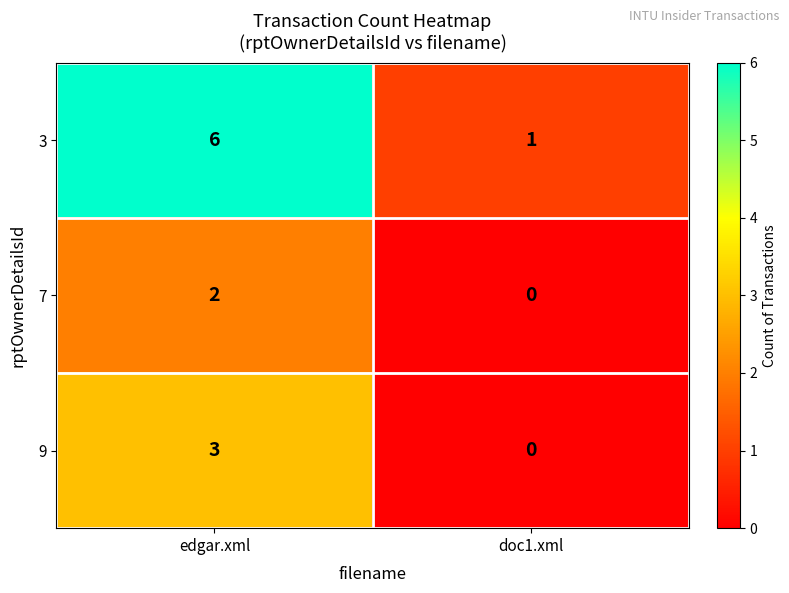

Rank the series by their average value, from highest to lowest.

3, 9, 7